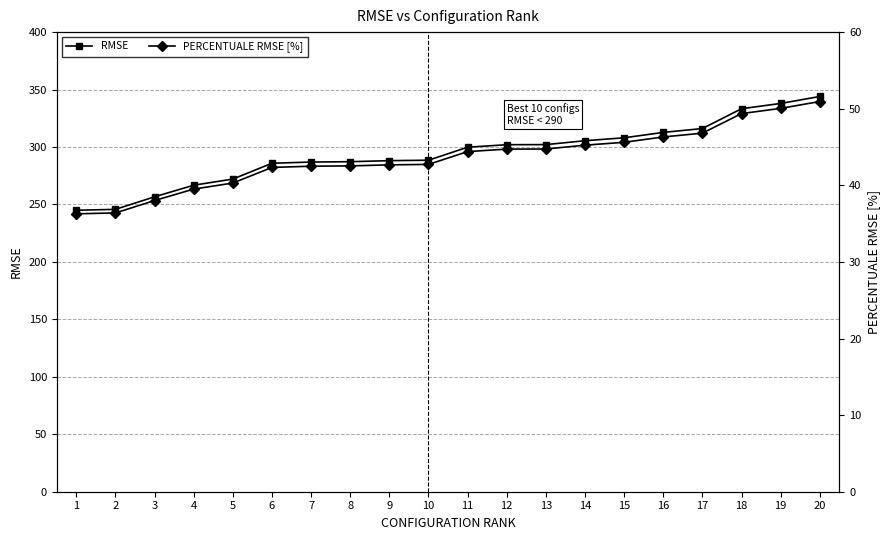

True or false: RMSE and PERCENTUALE RMSE [%] cross at least once.

False